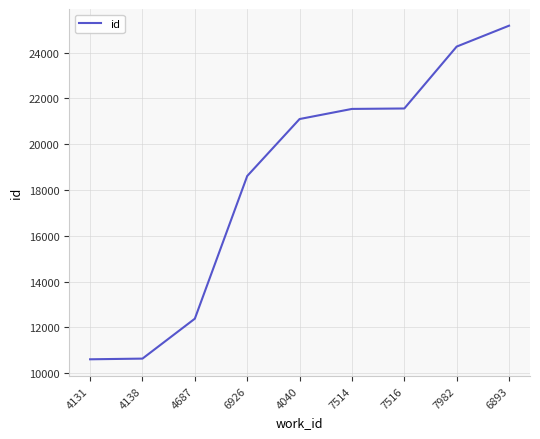

How many values are below 21100?

4